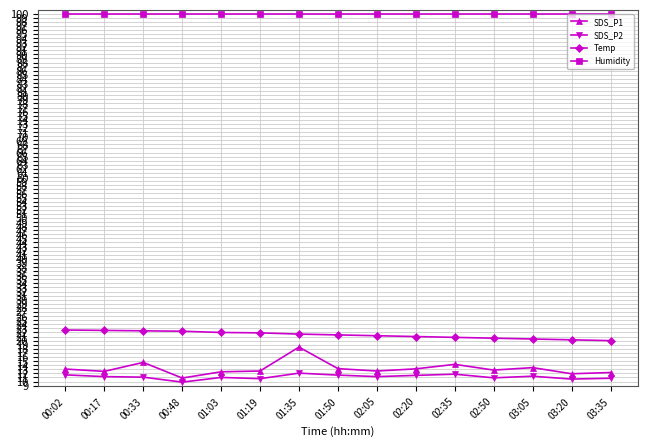

What is the total value across all series at 01:35?

152.0